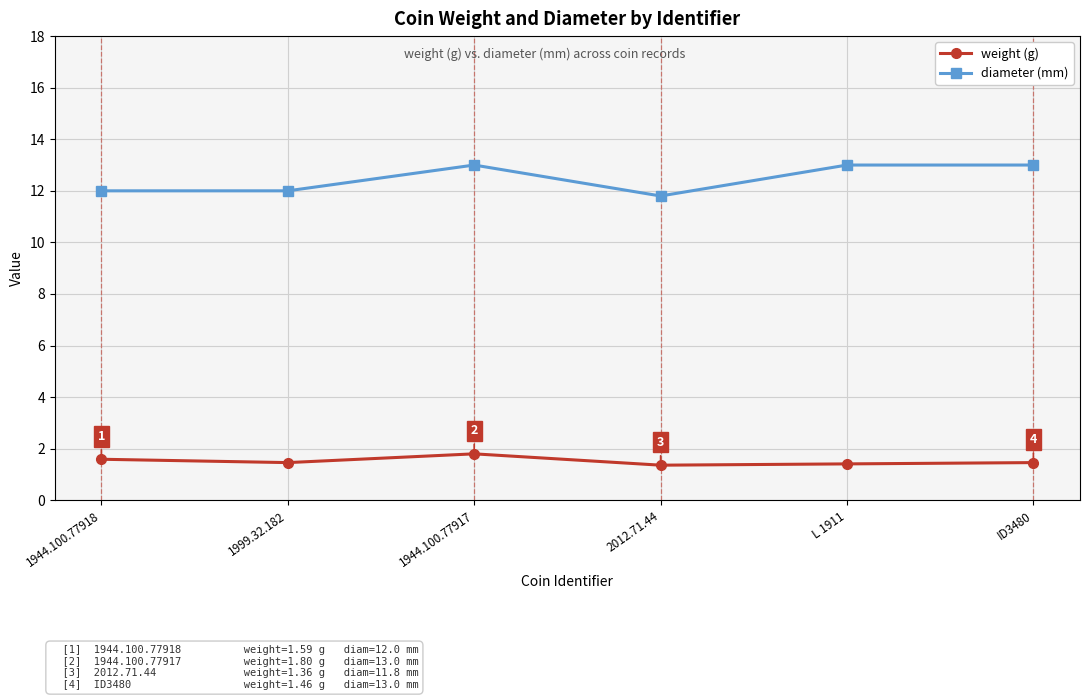

At which category does diameter (mm) reach its first local peak?

1944.100.77917